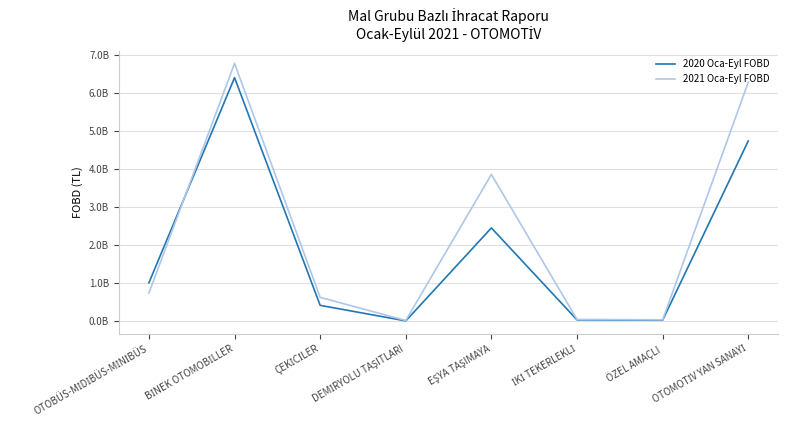

In 2021 Oca-Eyl FOBD, how many points are higher than both neighbors (excluding endpoints)?

2